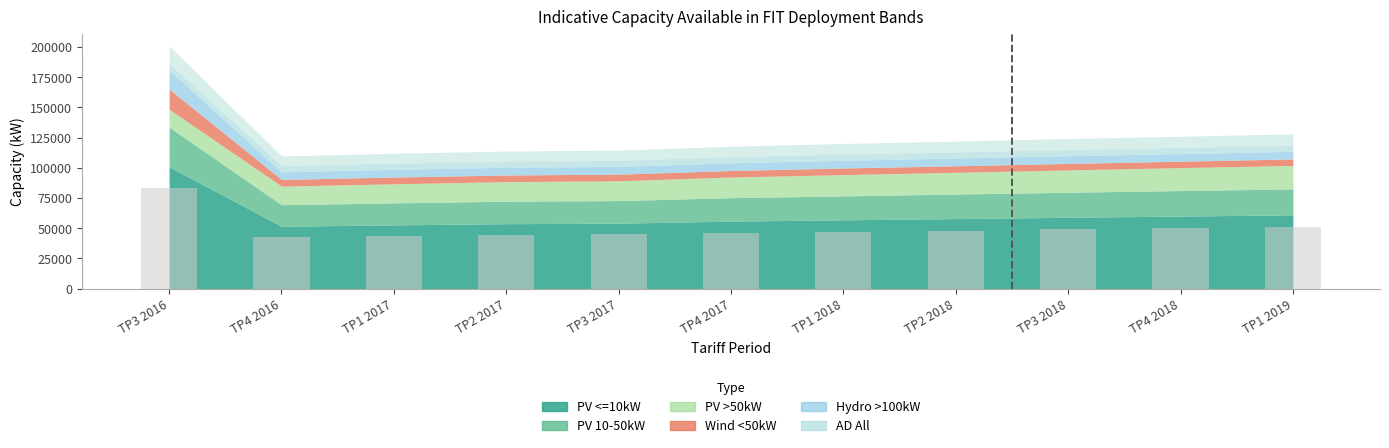

What is the label of the 3rd bar from the left?

TP1 2017